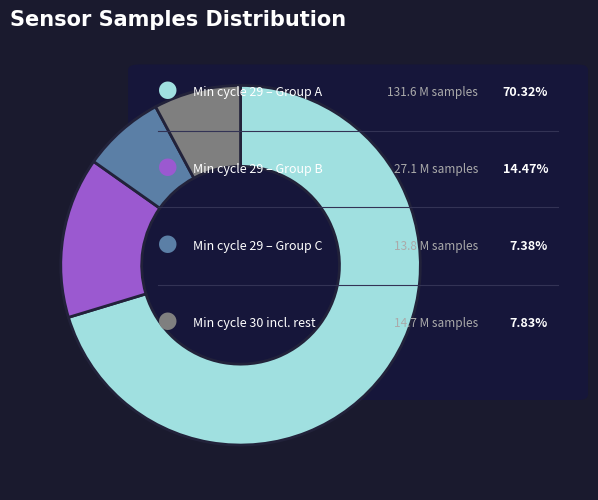

How many segments does this pie chart have?

4